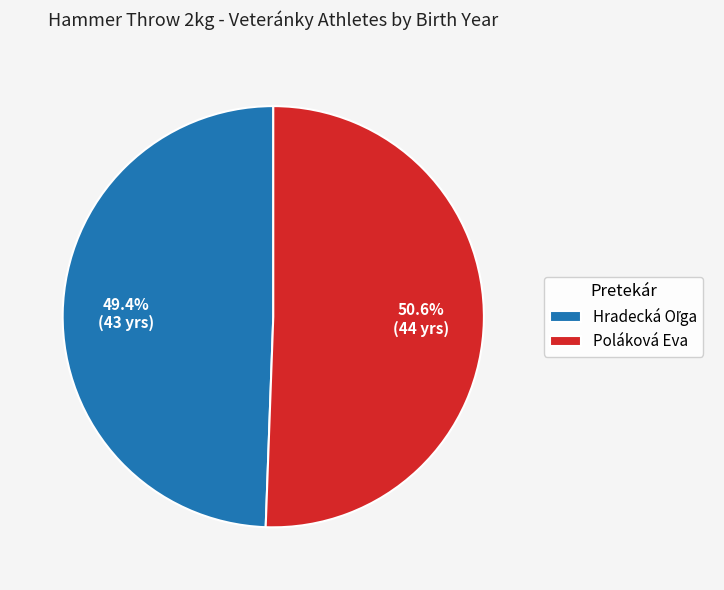

What is the largest slice in the pie chart?

Poláková Eva